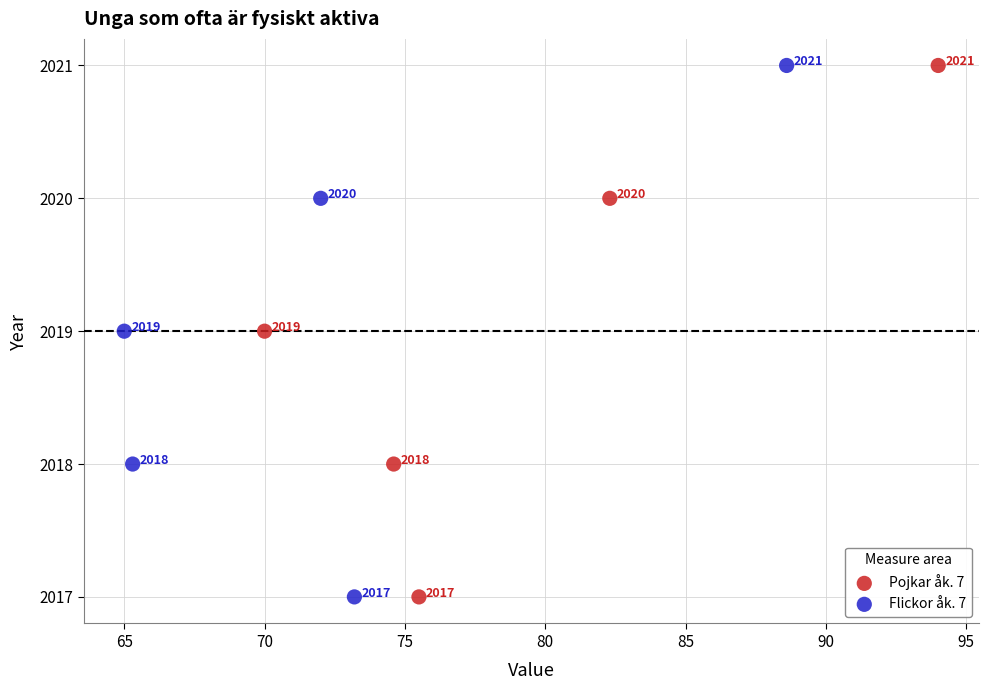

What are all the series names shown in the legend?

Pojkar åk. 7, Flickor åk. 7